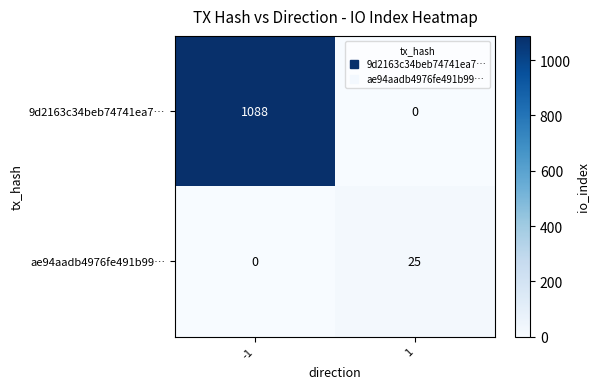

What is the difference between the ae94aadb4976fe491b99… values at 1 and -1?

25